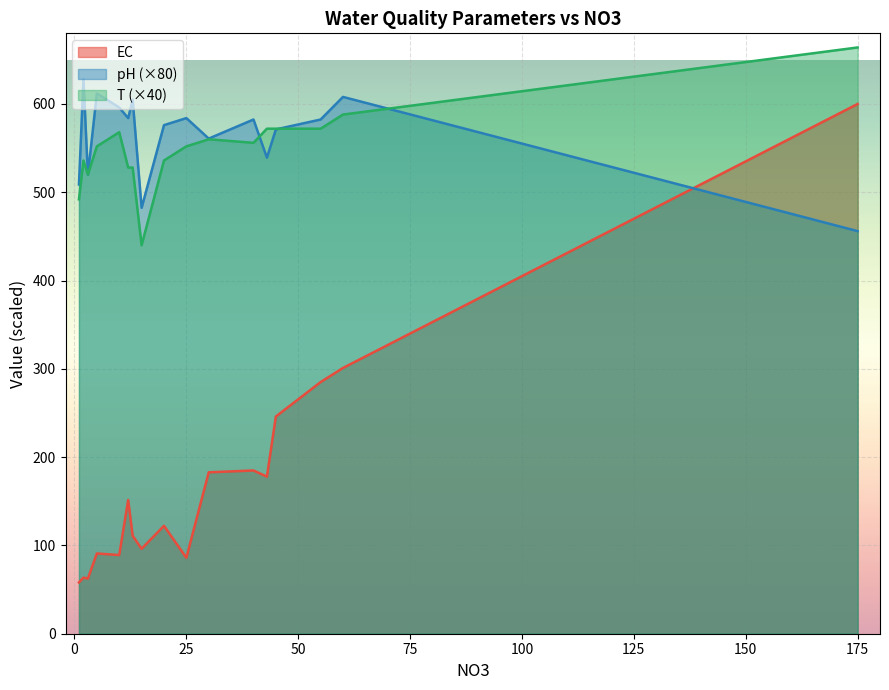

What is the value of the EC point at the 13th from the left?

177.9